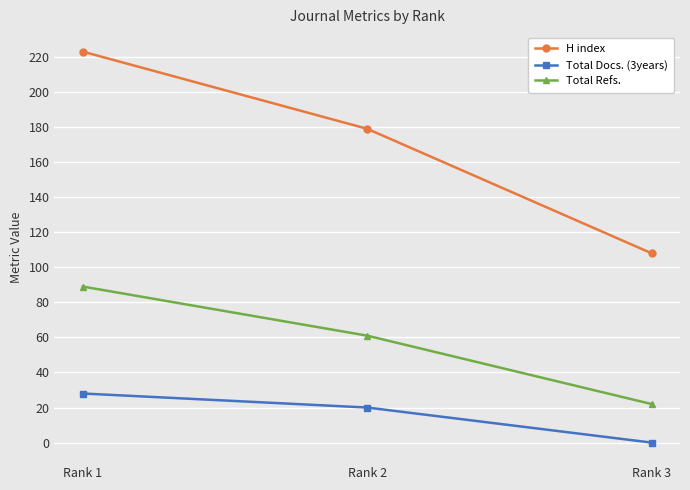

Is the value of Total Refs. at Rank 1 greater than the value of Total Docs. (3years) at Rank 2?

Yes